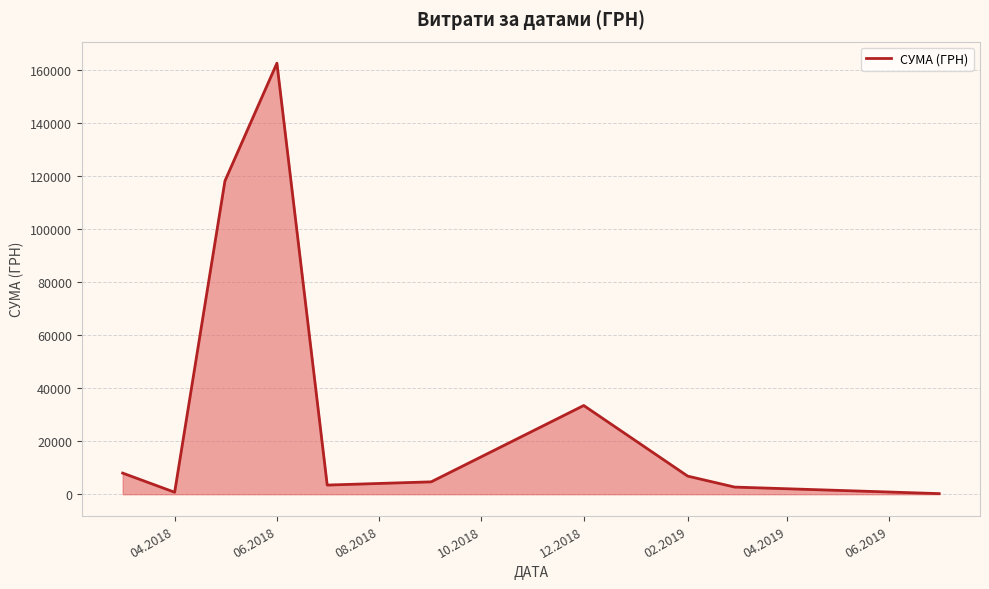

Does the chart display data point markers on the line(s)?

No